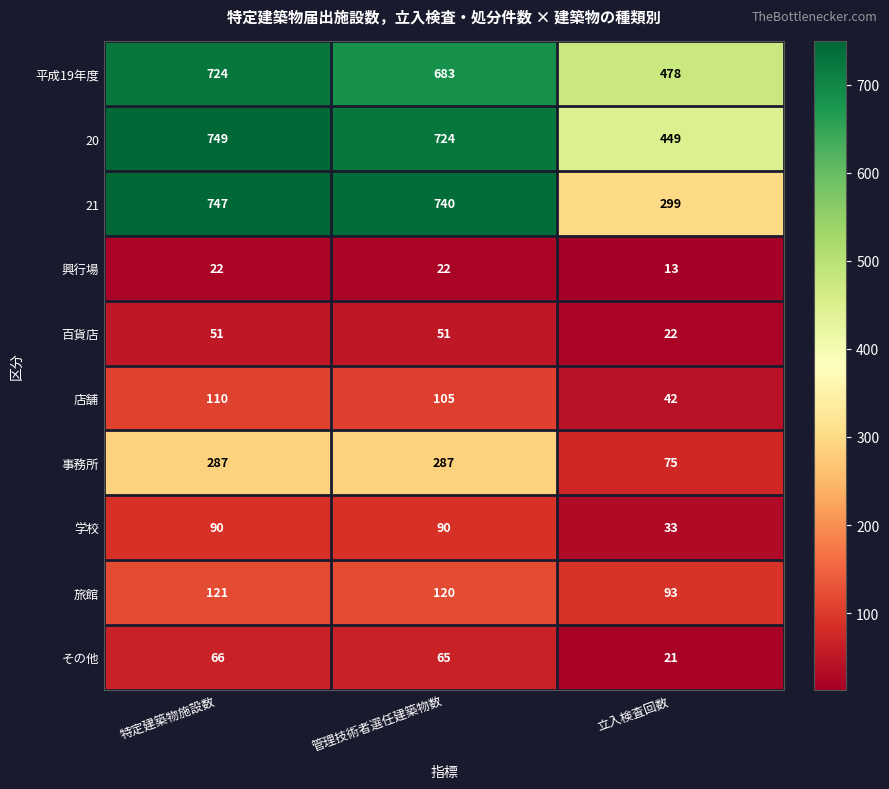

What is the sum of all 21 values?

1786